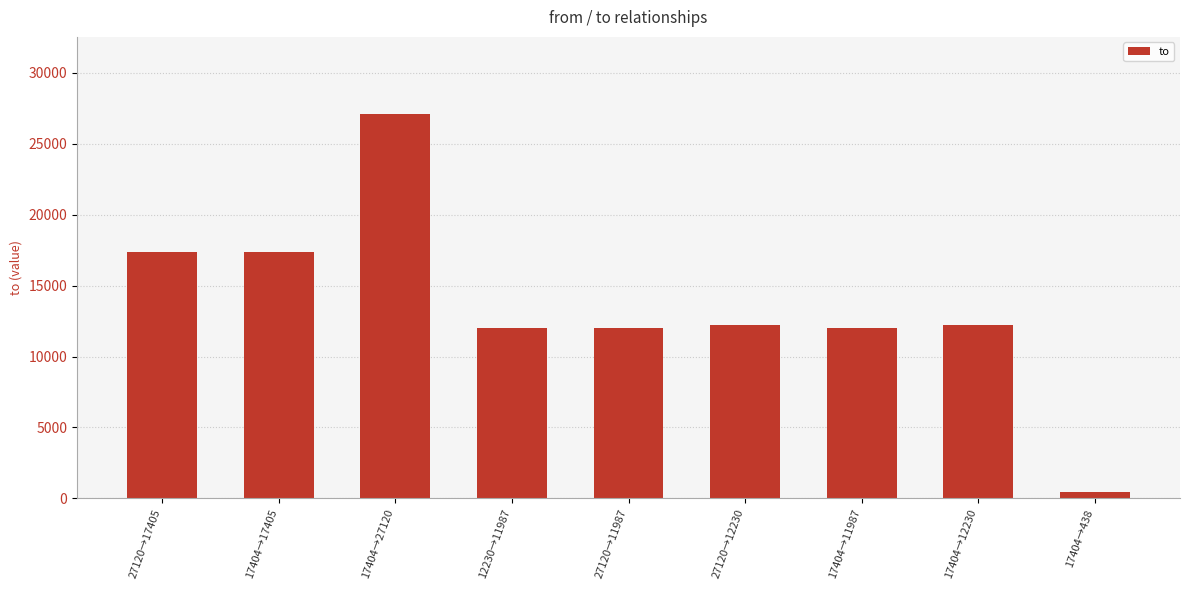

Count the number of categories in the chart.

9